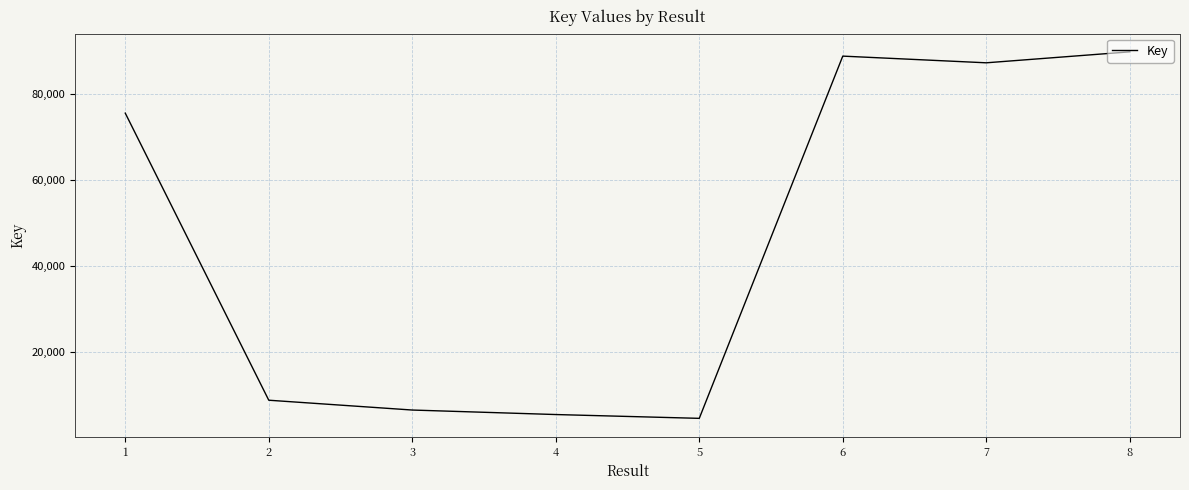

True or false: the data has more than 2 interior local peaks.

False